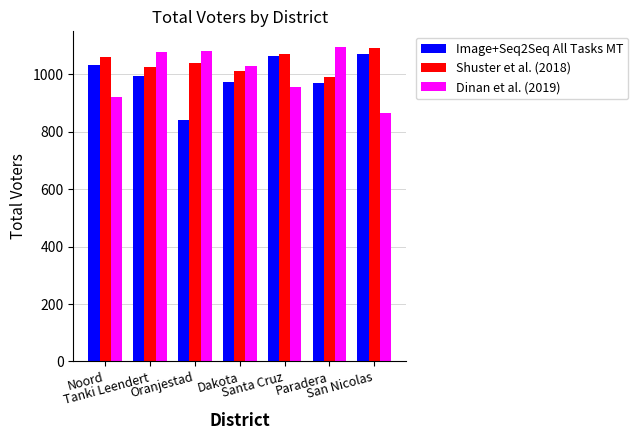

What is the difference between the maximum and minimum values in the Dinan et al. (2019) series?

231